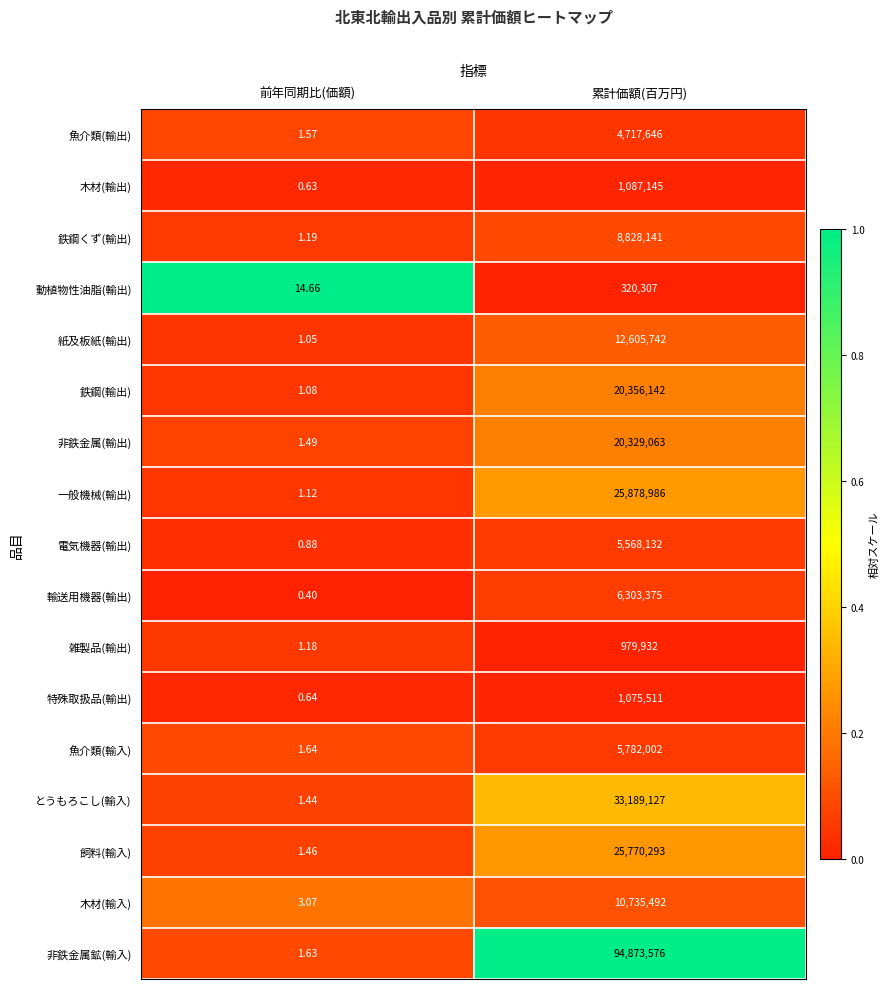

At how many categories does at least one series exceed 0?

2